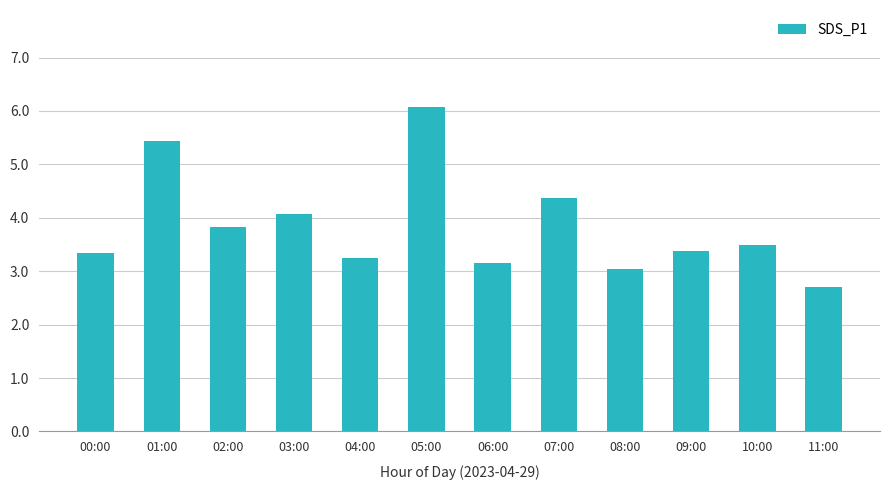

What is the label of the 4th bar from the left?

03:00